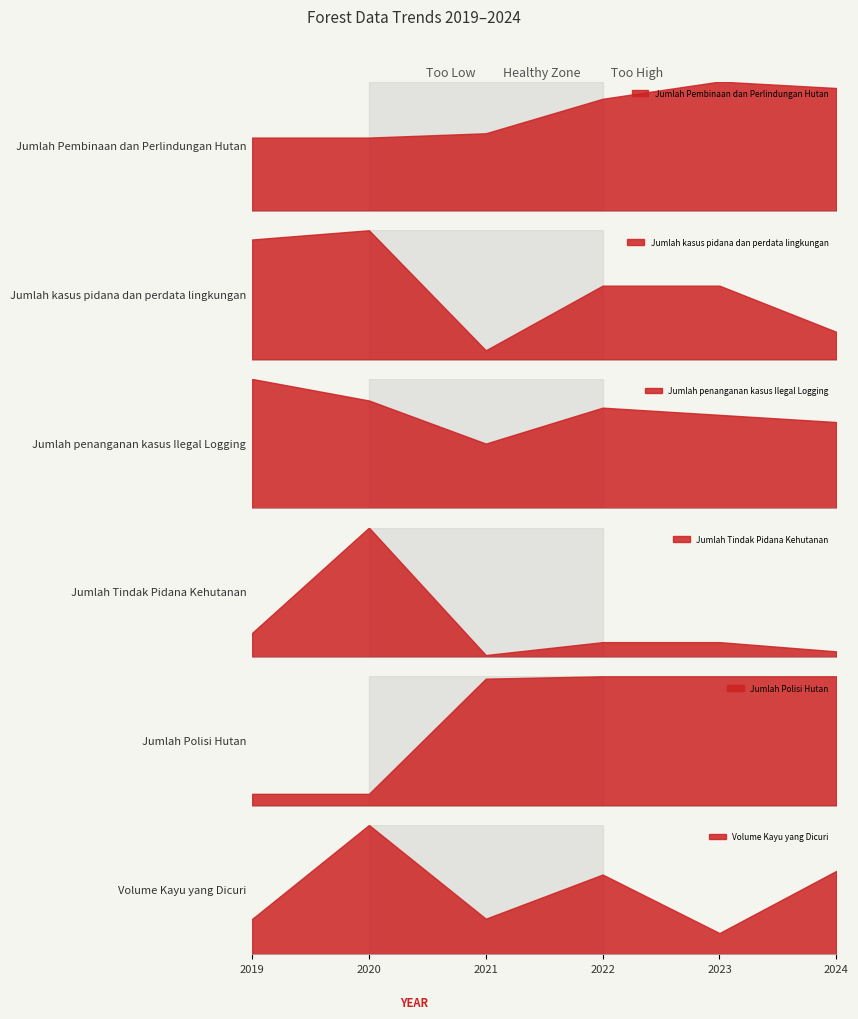

What is the lowest value of the Jumlah Polisi Hutan series?

5